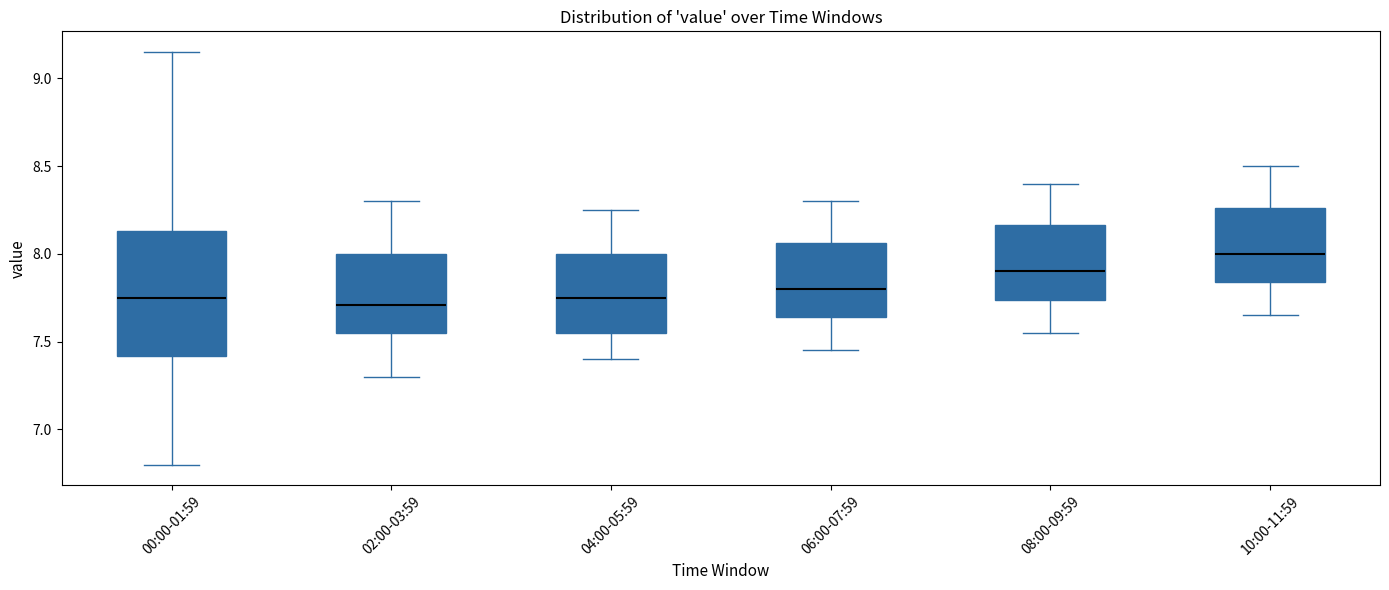

Which box has the highest median line?

10:00-11:59